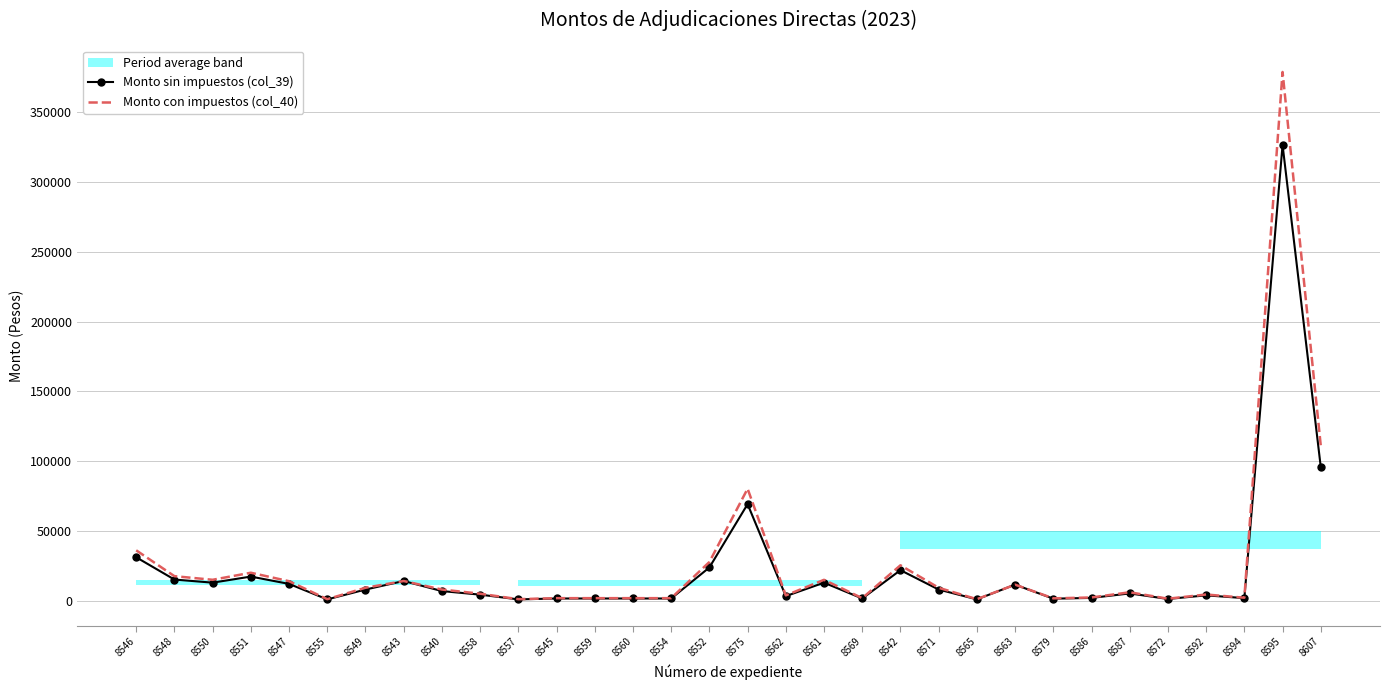

True or false: Monto con impuestos (col_40) has more than 2 interior local peaks.

True